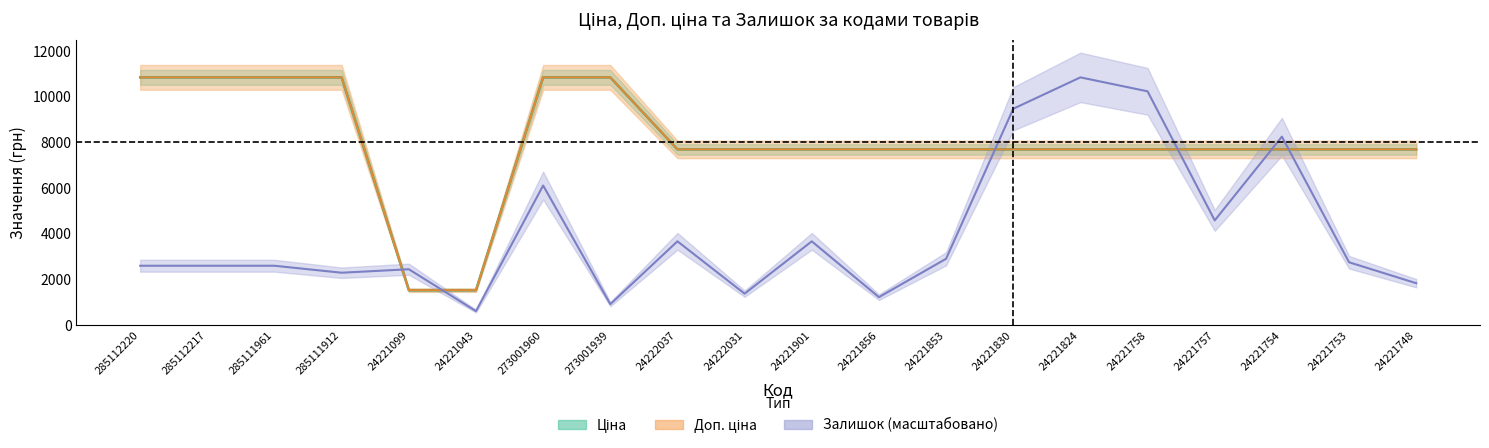

Between which two adjacent categories do Доп. ціна and Залишок first intersect?

285111912 and 24221099